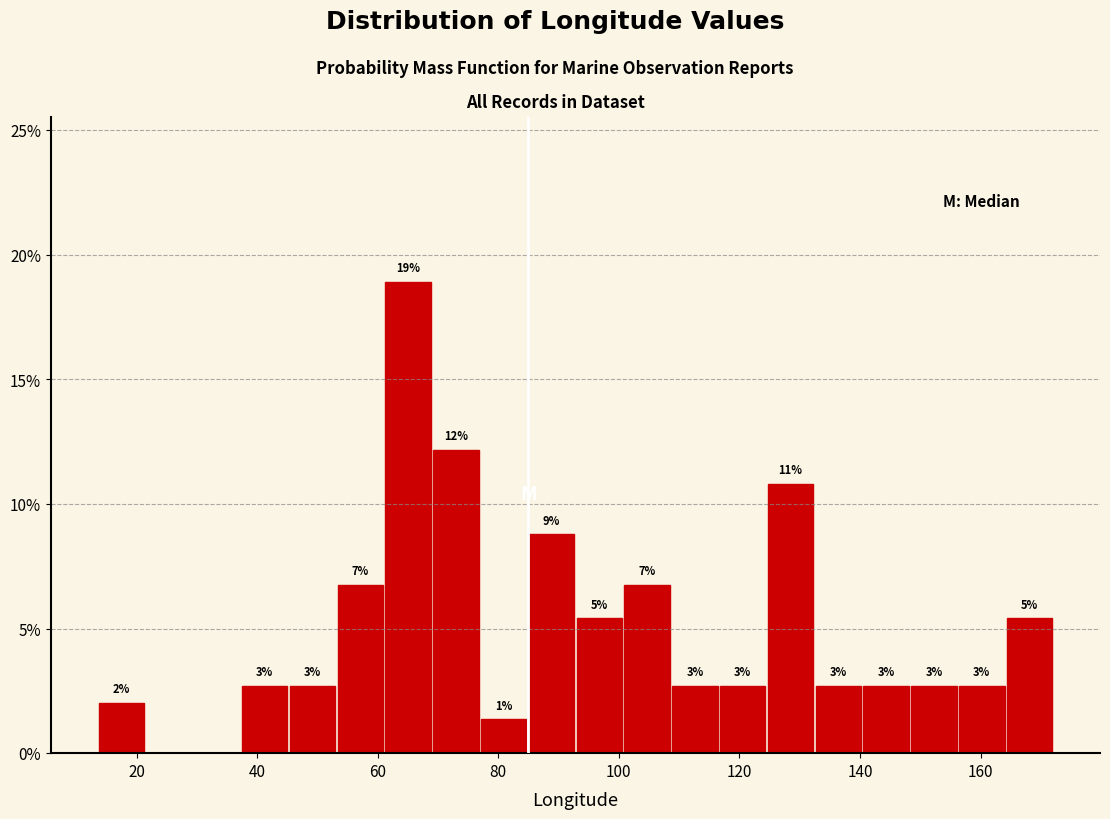

Around what value on the x-axis is the tallest bar? Give the approximate position of its centre, as read against the axis.

66